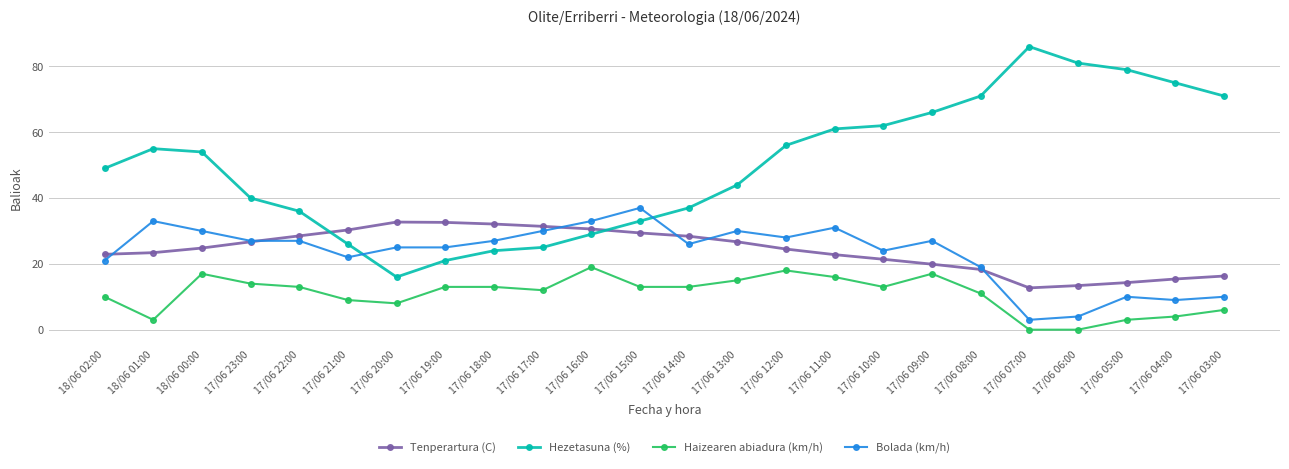

At which category does Hezetasuna (%) reach its first local valley?

17/06 20:00